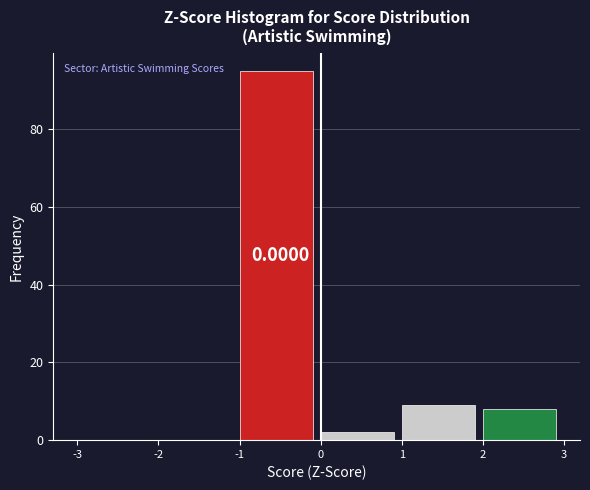

Over which range of the x-axis is the bar tallest?

-1 to 0